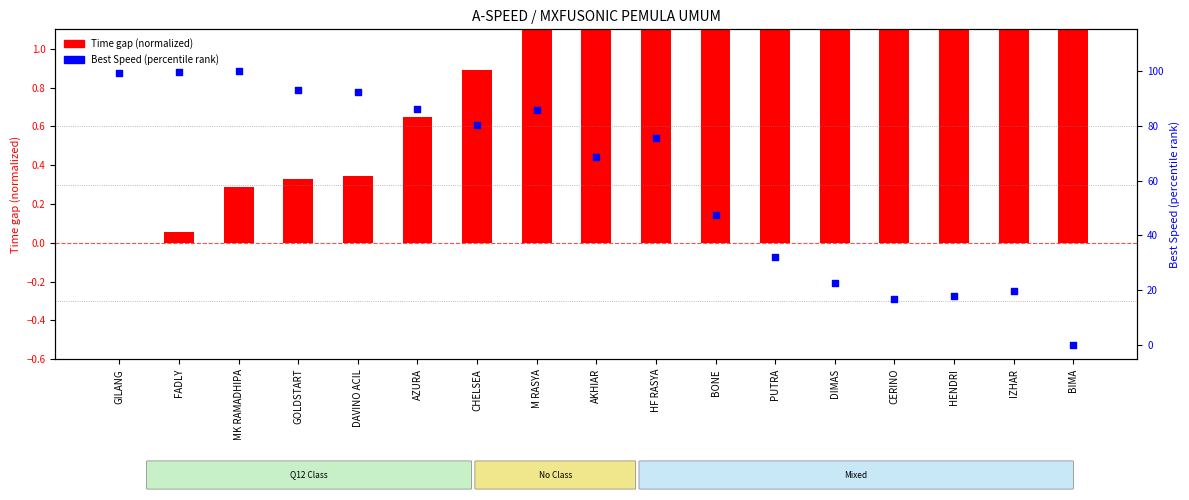

Is the value of Time gap (normalized) at DAVINO ACIL greater than the value of Best Speed (percentile) at BONE?

No